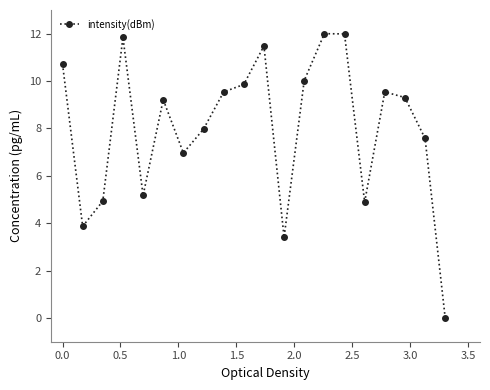

Reading left to right, extract all data points from this chart.

10.7	3.9	4.9	11.8	5.2	9.2	7.0	8.0	9.5	9.9	11.5	3.4	10.0	12.0	12.0	4.9	9.5	9.3	7.6	0.0